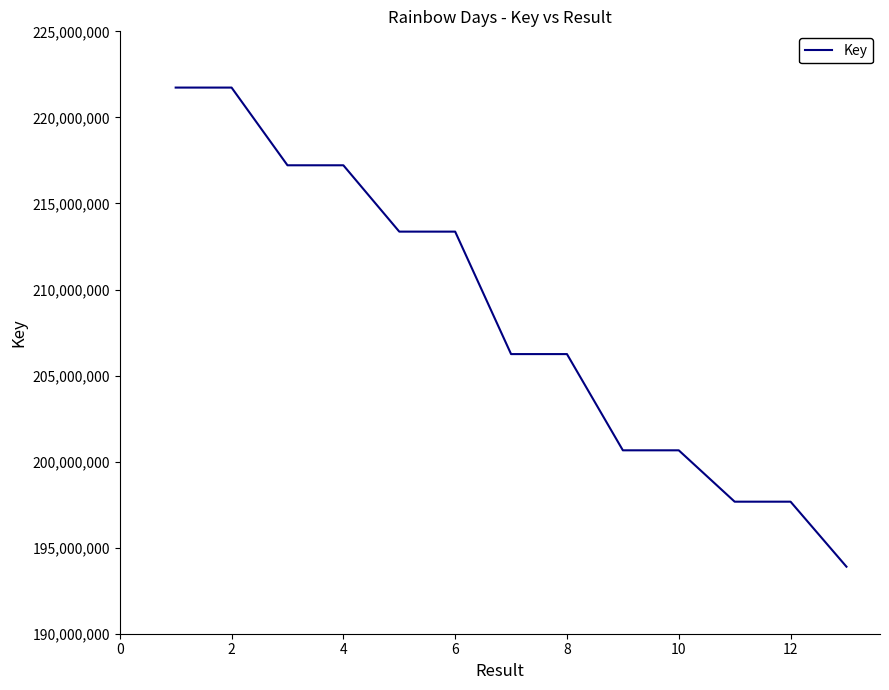

What is the difference between the maximum and minimum values?

27837563